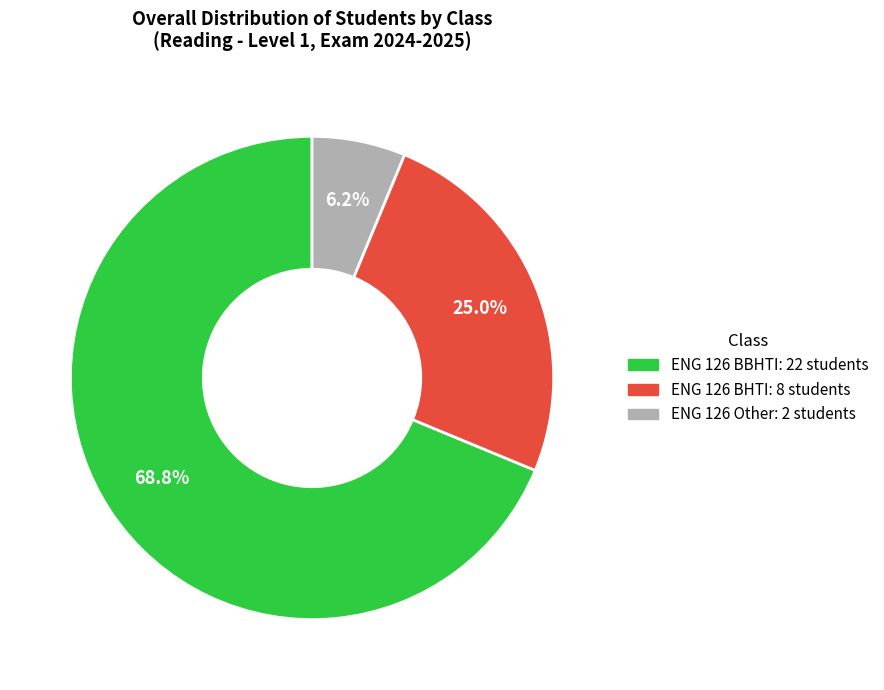

To the nearest percent, what portion does ENG 126 BHTI represent?

25%